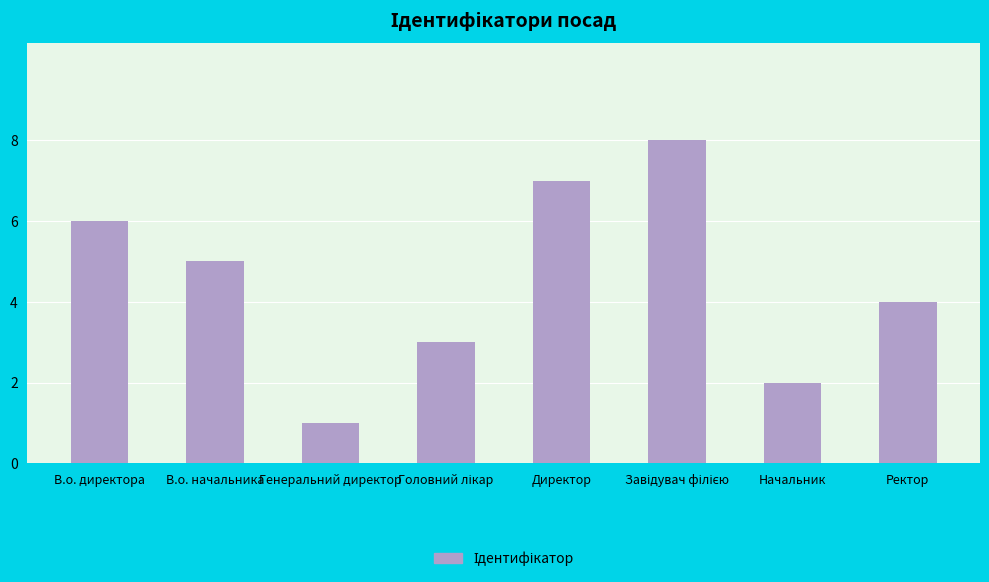

How many bars are there in total?

8